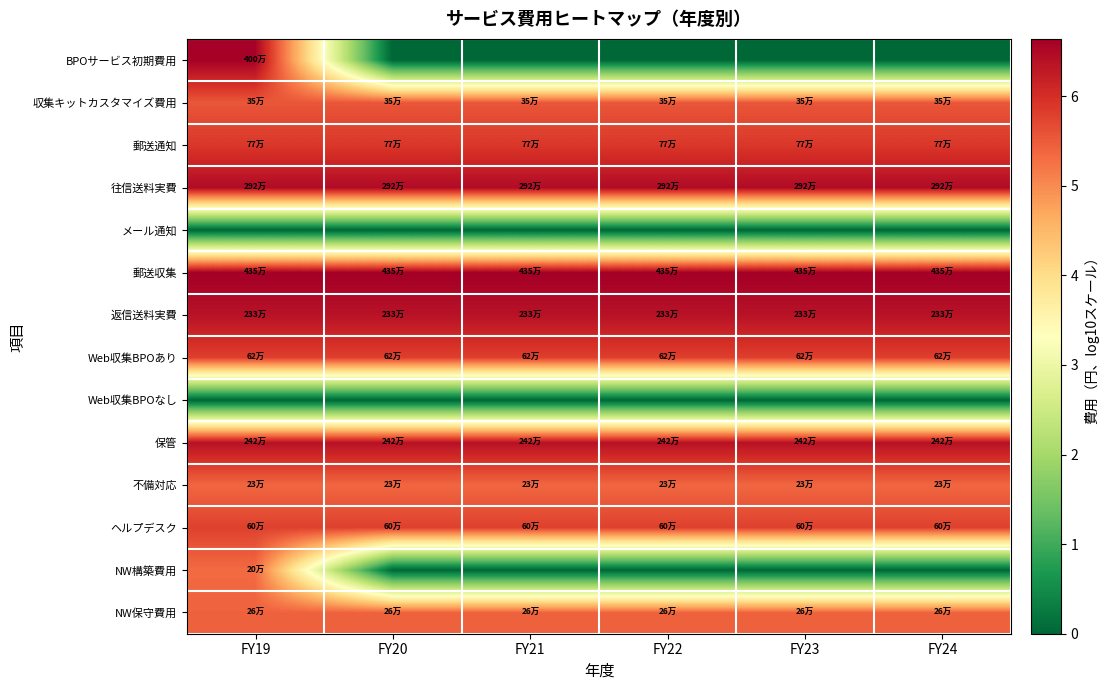

Reading right to left, what are all the values shown in this chart?

BPOサービス初期費用: FY24=0.0	FY23=0.0	FY22=0.0	FY21=0.0	FY20=0.0	FY19=6.6
収集キットカスタマイズ費用: FY24=5.5	FY23=5.5	FY22=5.5	FY21=5.5	FY20=5.5	FY19=5.5
郵送通知: FY24=5.9	FY23=5.9	FY22=5.9	FY21=5.9	FY20=5.9	FY19=5.9
往信送料実費: FY24=6.5	FY23=6.5	FY22=6.5	FY21=6.5	FY20=6.5	FY19=6.5
メール通知: FY24=0.0	FY23=0.0	FY22=0.0	FY21=0.0	FY20=0.0	FY19=0.0
郵送収集: FY24=6.6	FY23=6.6	FY22=6.6	FY21=6.6	FY20=6.6	FY19=6.6
返信送料実費: FY24=6.4	FY23=6.4	FY22=6.4	FY21=6.4	FY20=6.4	FY19=6.4
Web収集BPOあり: FY24=5.8	FY23=5.8	FY22=5.8	FY21=5.8	FY20=5.8	FY19=5.8
Web収集BPOなし: FY24=0.0	FY23=0.0	FY22=0.0	FY21=0.0	FY20=0.0	FY19=0.0
保管: FY24=6.4	FY23=6.4	FY22=6.4	FY21=6.4	FY20=6.4	FY19=6.4
不備対応: FY24=5.4	FY23=5.4	FY22=5.4	FY21=5.4	FY20=5.4	FY19=5.4
ヘルプデスク: FY24=5.8	FY23=5.8	FY22=5.8	FY21=5.8	FY20=5.8	FY19=5.8
NW構築費用: FY24=0.0	FY23=0.0	FY22=0.0	FY21=0.0	FY20=0.0	FY19=5.3
NW保守費用: FY24=5.4	FY23=5.4	FY22=5.4	FY21=5.4	FY20=5.4	FY19=5.4